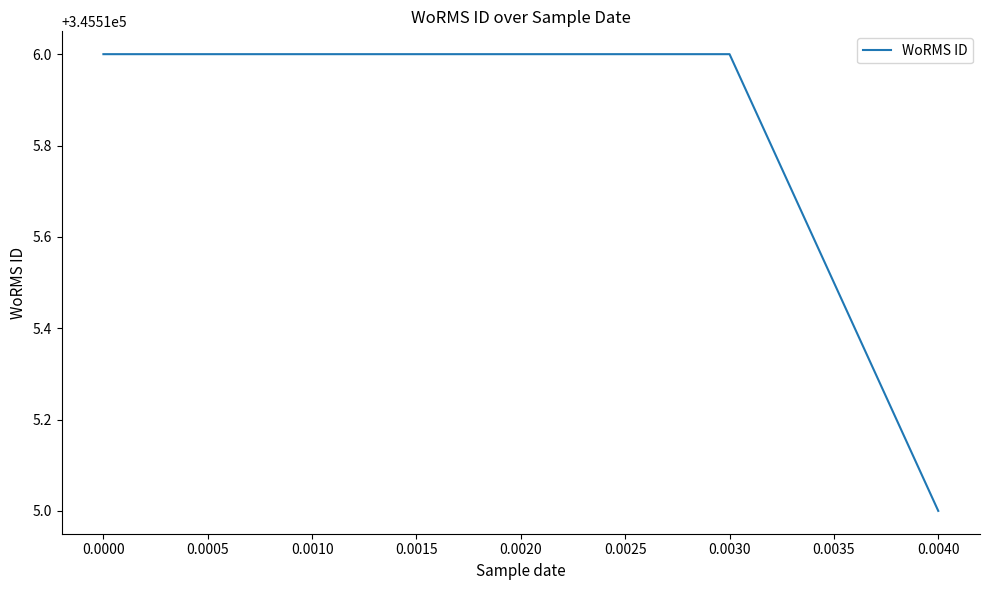

Is it true that the value at 0.0030 is 345516?

True